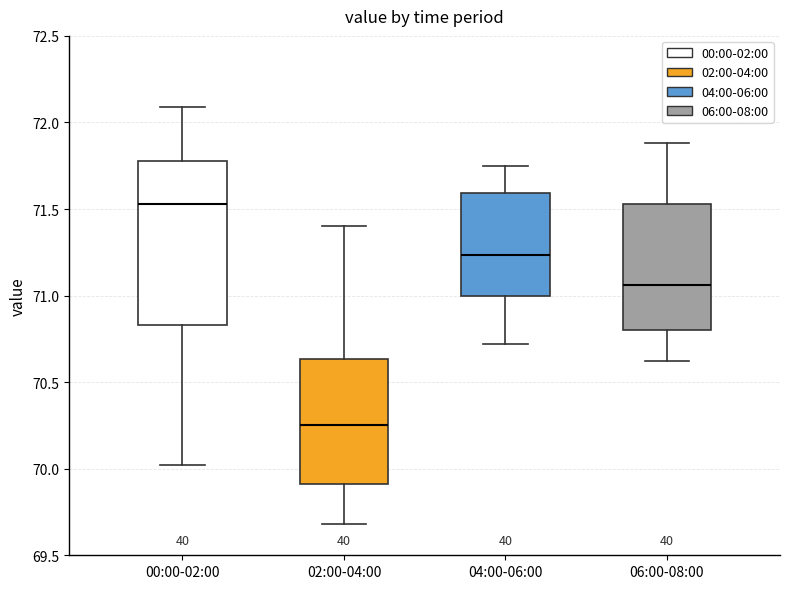

Reading left to right, transcribe this box plot: for each box, give where its median line is, the range the box spans, and where its two whiskers end, as read against the y-axis. The values are not printed on the chart, so give them approximately, as read against the axis.

00:00-02:00: median 71.55, box 70.85 to 71.80, whiskers 70.00 to 72.10
02:00-04:00: median 70.25, box 69.90 to 70.65, whiskers 69.70 to 71.40
04:00-06:00: median 71.25, box 71.00 to 71.60, whiskers 70.70 to 71.75
06:00-08:00: median 71.05, box 70.80 to 71.55, whiskers 70.60 to 71.90